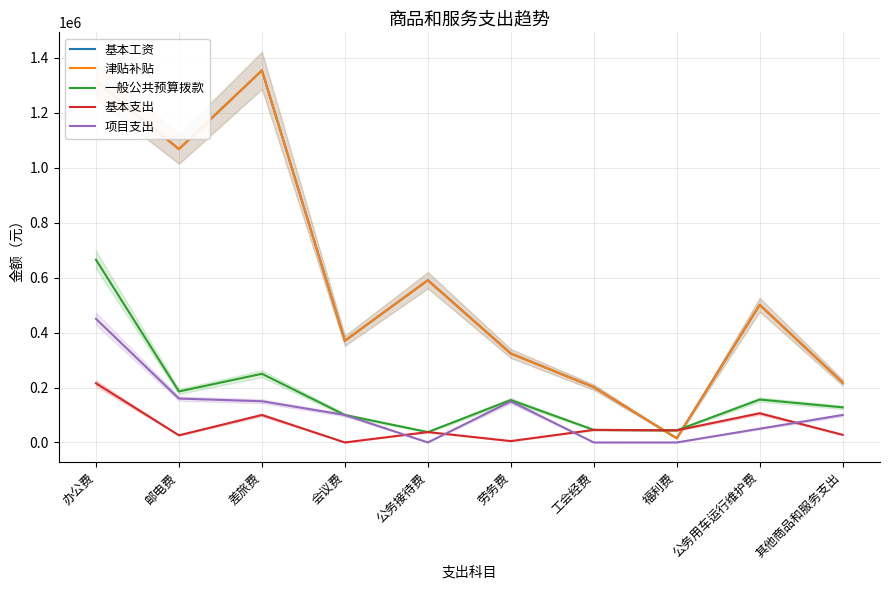

At which label does 津贴补贴 first exceed 501180?

办公费